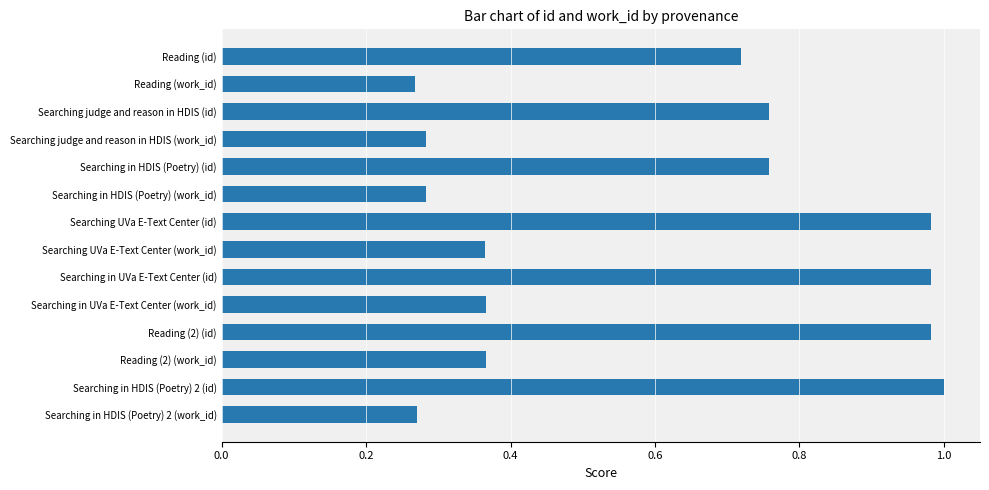

What is the average value?

0.6